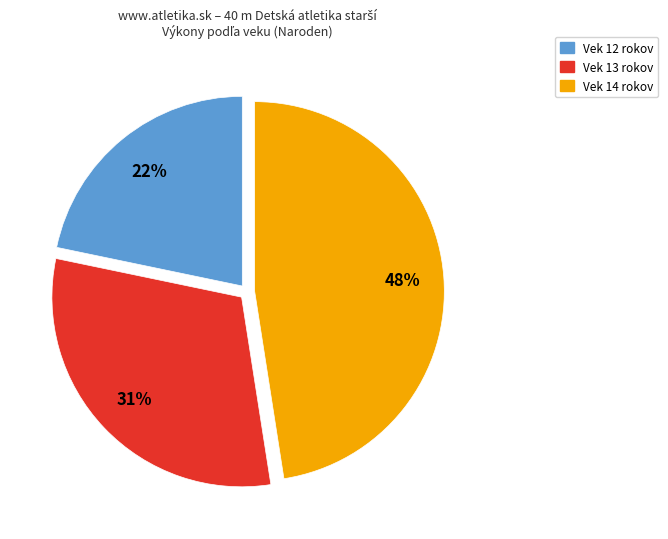

Does any single category account for the majority?

No